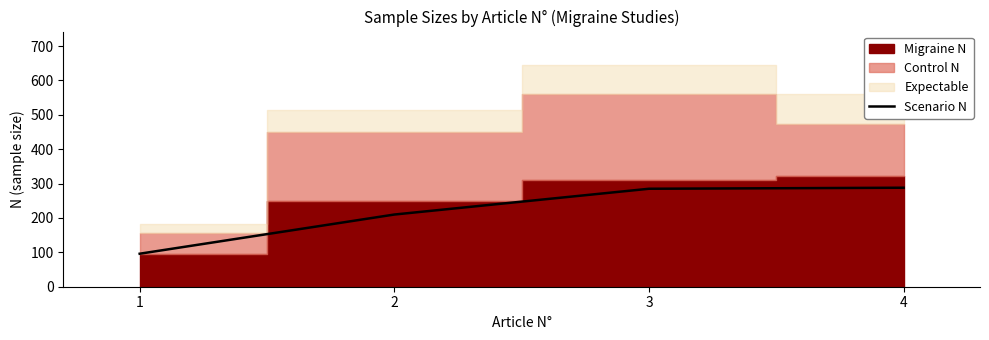

The chart shows a value of 210 at 2. True or false?

True